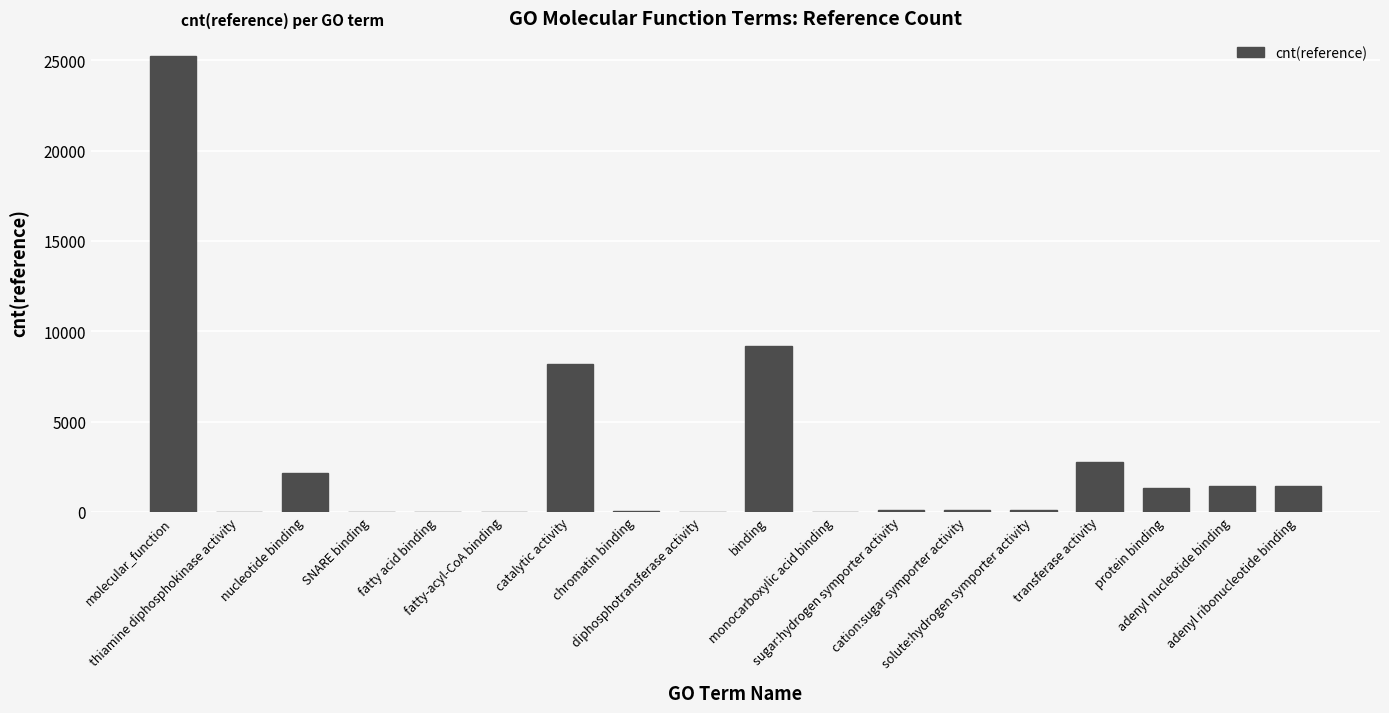

What is the sum of all values?

52118